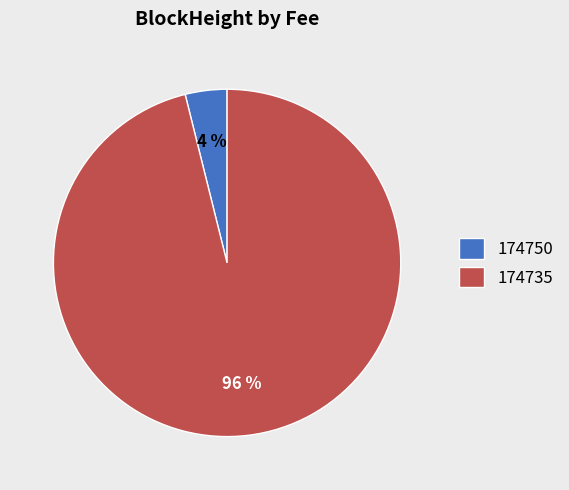

How many segments does this pie chart have?

2